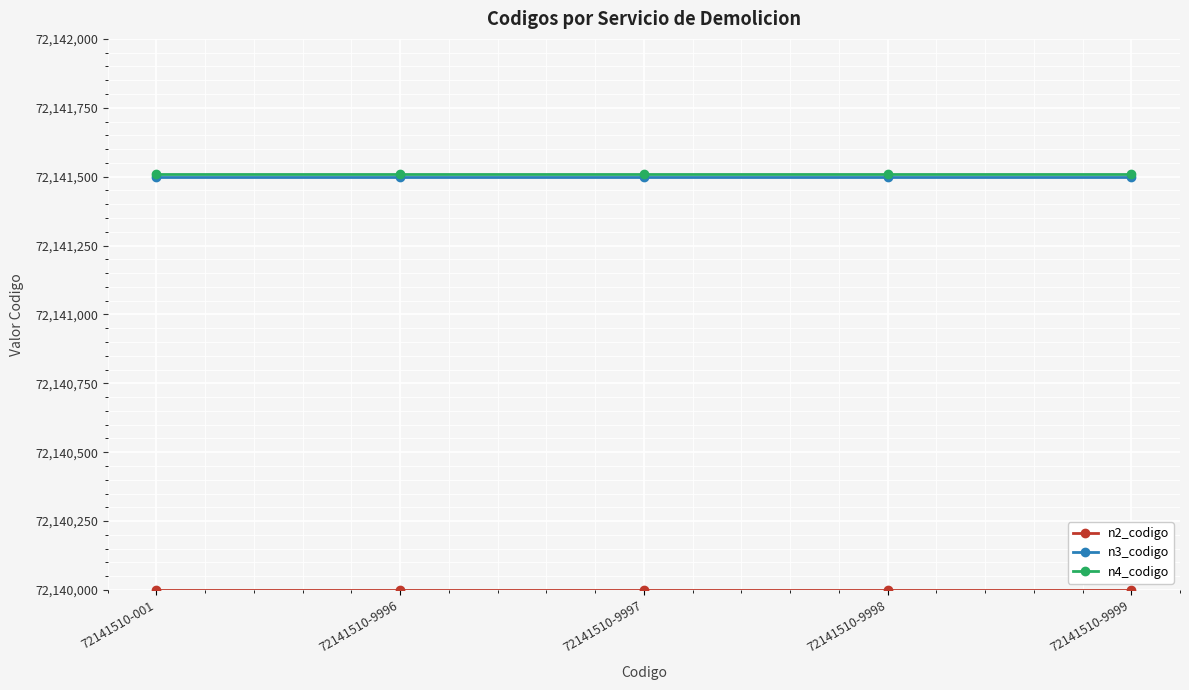

What is the greatest value displayed?

72141510